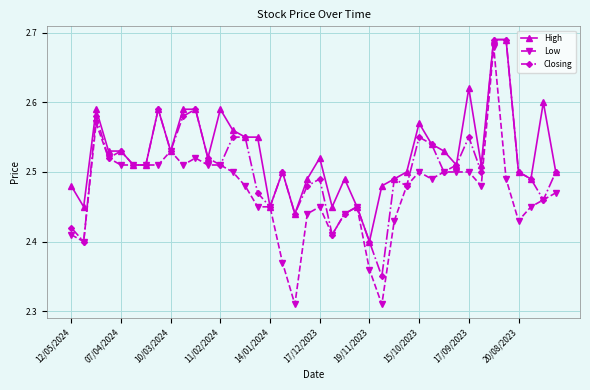

What is the sum of all Closing values?

100.2